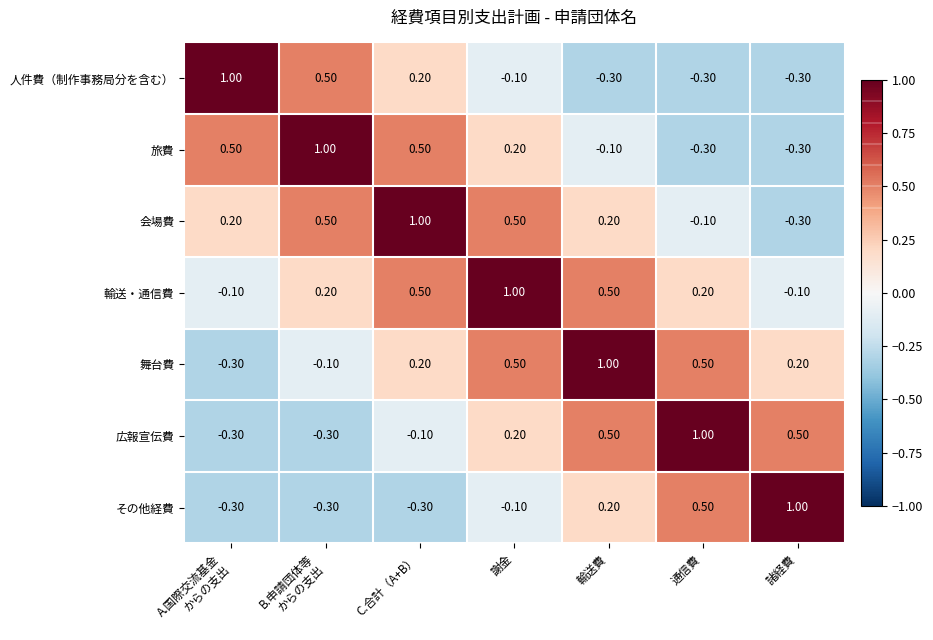

Count the number of data series in this chart.

7